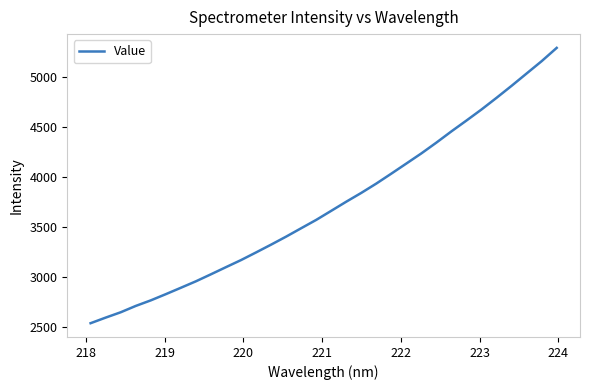

Is this an area chart (filled region under the line)?

No